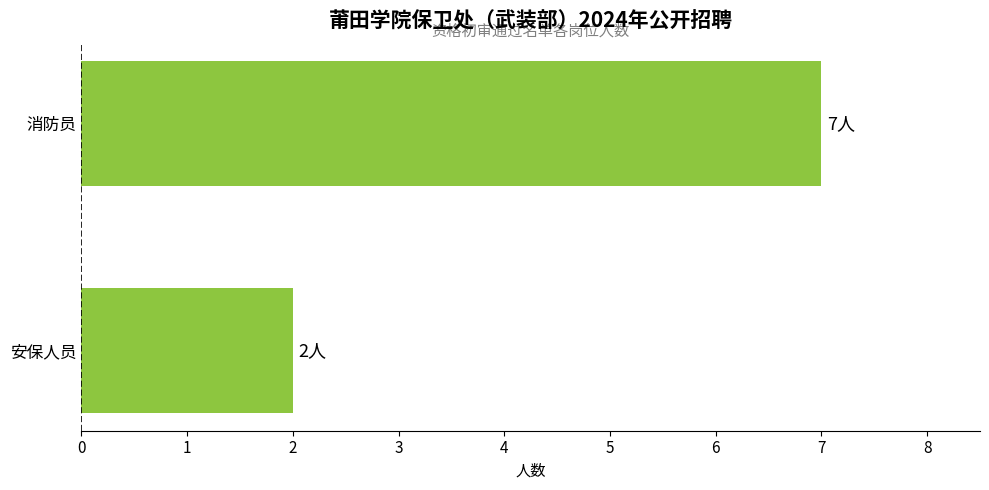

What is the sum of all values?

9